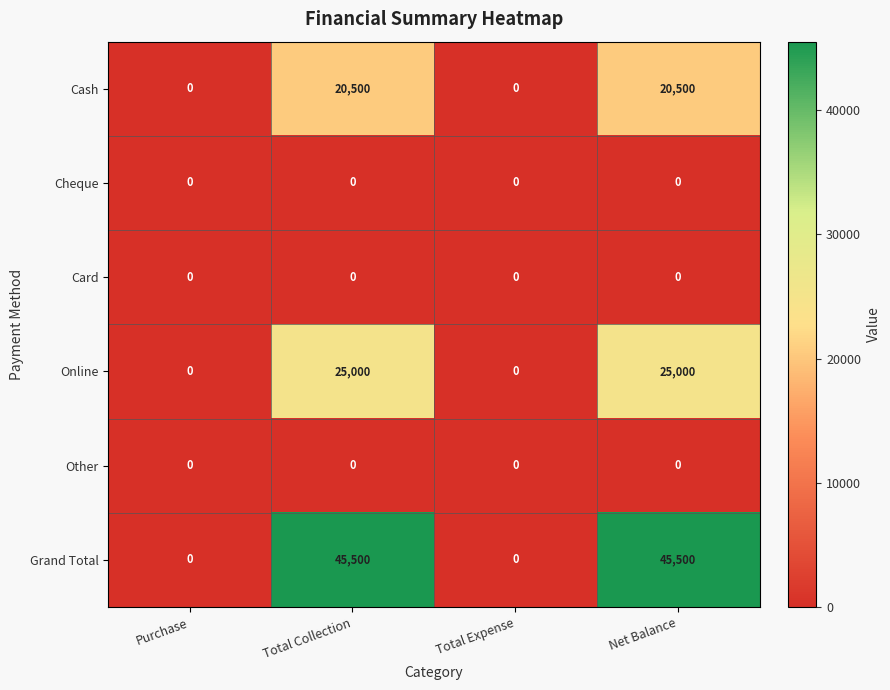

What is the sum of the Online values at Total Collection and Total Expense?

25000